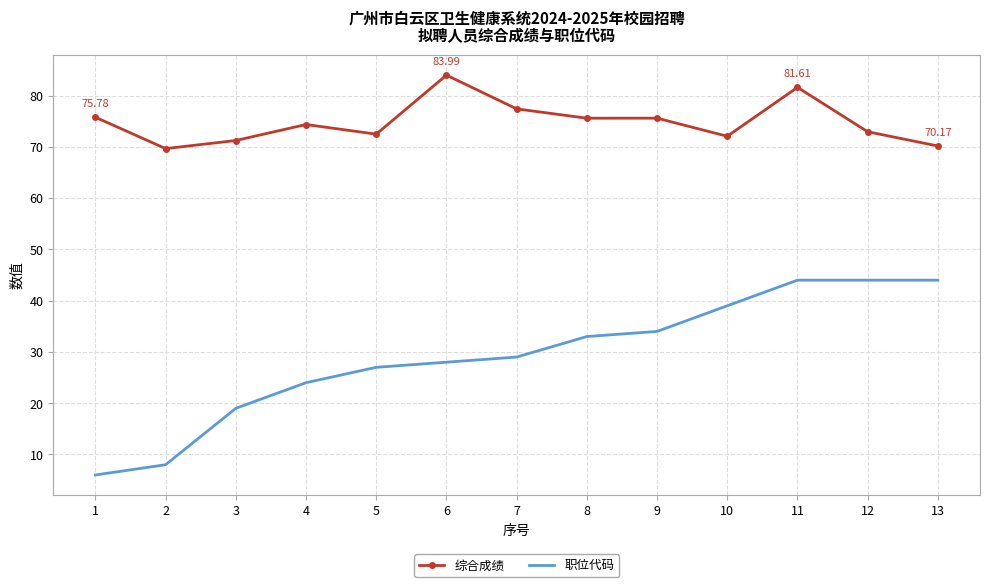

List the series in order of their peak value, highest first.

综合成绩, 职位代码